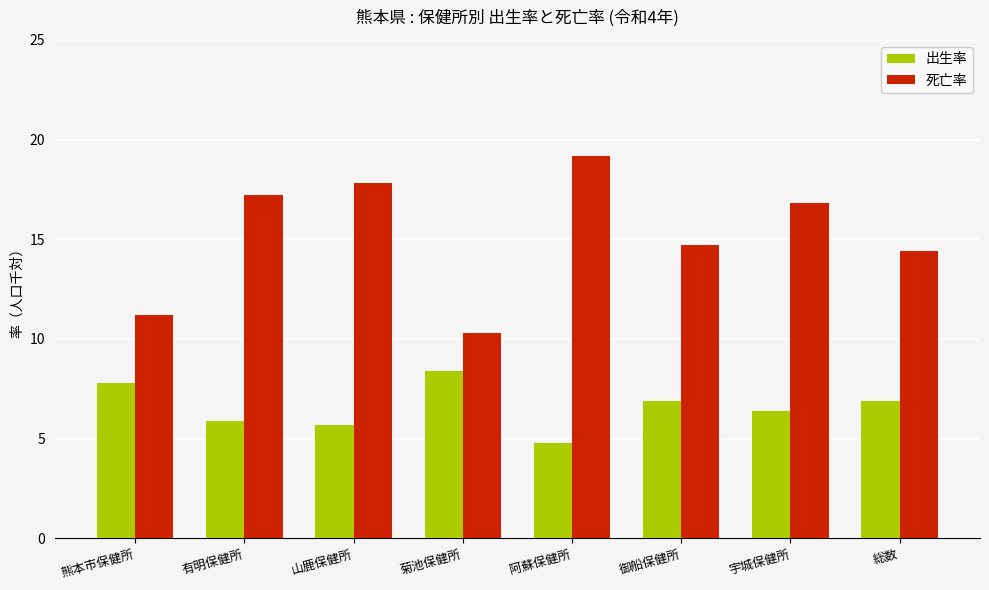

How many bars are there in each group?

2